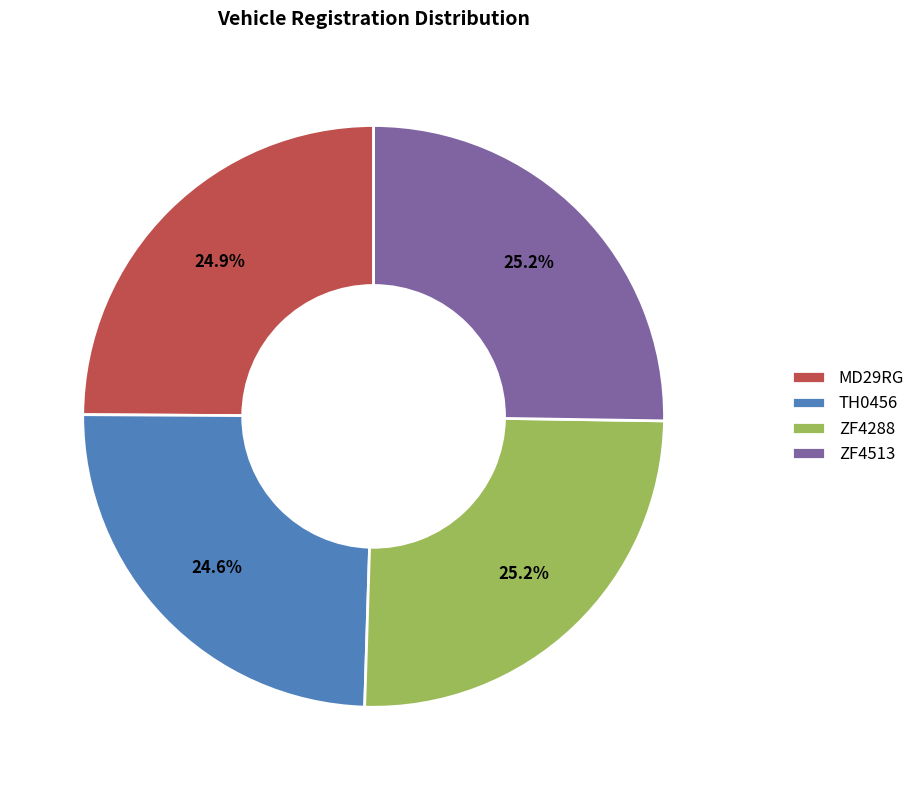

What is the ratio of the value at TH0456 to the value at MD29RG?

1.0